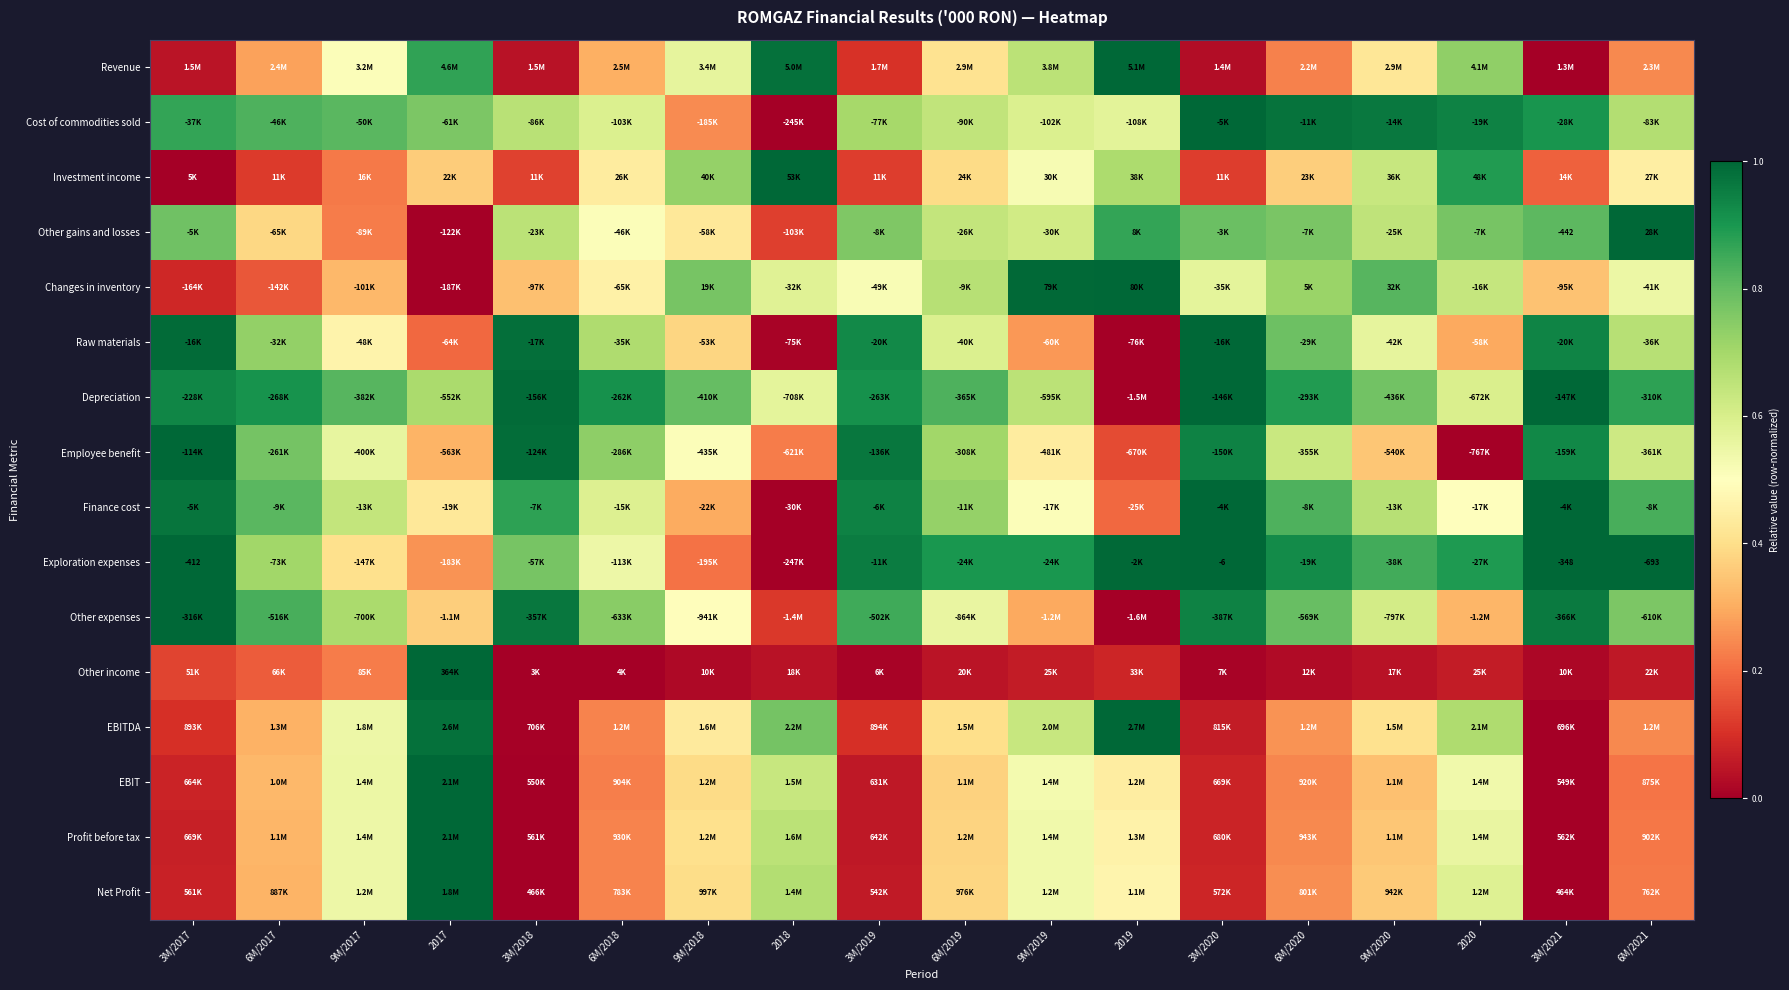

Rank the categories by Depreciation value from highest to lowest.

3M/2020, 3M/2021, 3M/2018, 3M/2017, 6M/2018, 3M/2019, 6M/2017, 6M/2020, 6M/2021, 6M/2019, 9M/2017, 9M/2018, 9M/2020, 2017, 9M/2019, 2020, 2018, 2019